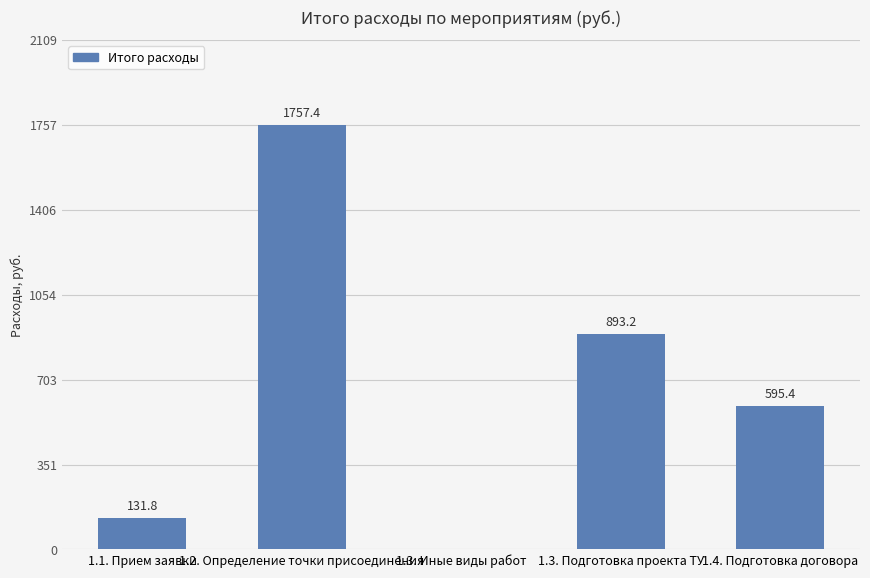

Reading left to right, list all the values displayed in this chart.

131.8	1757.4	0.0	893.2	595.4